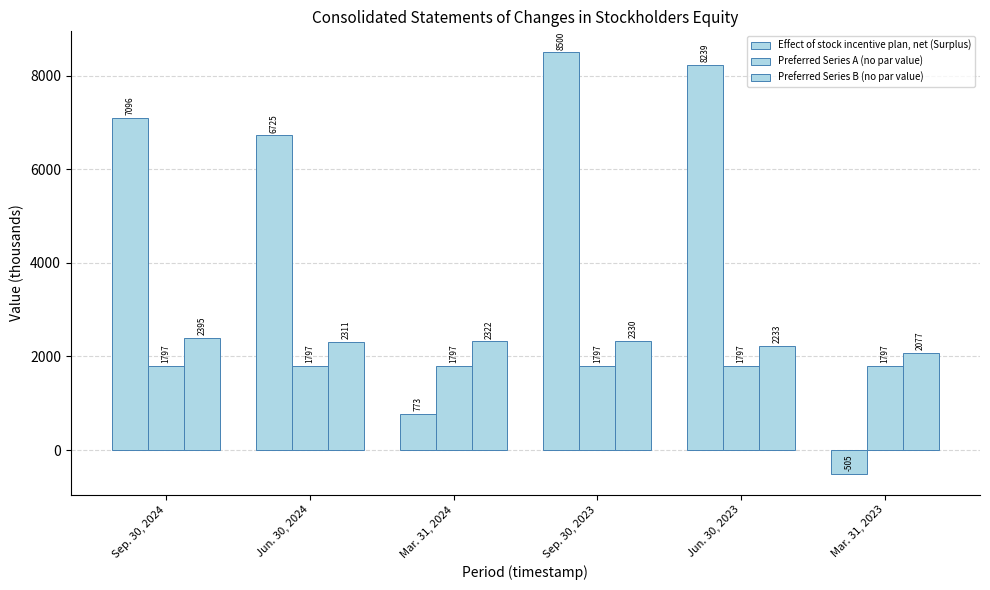

What is the greatest value displayed?

8500